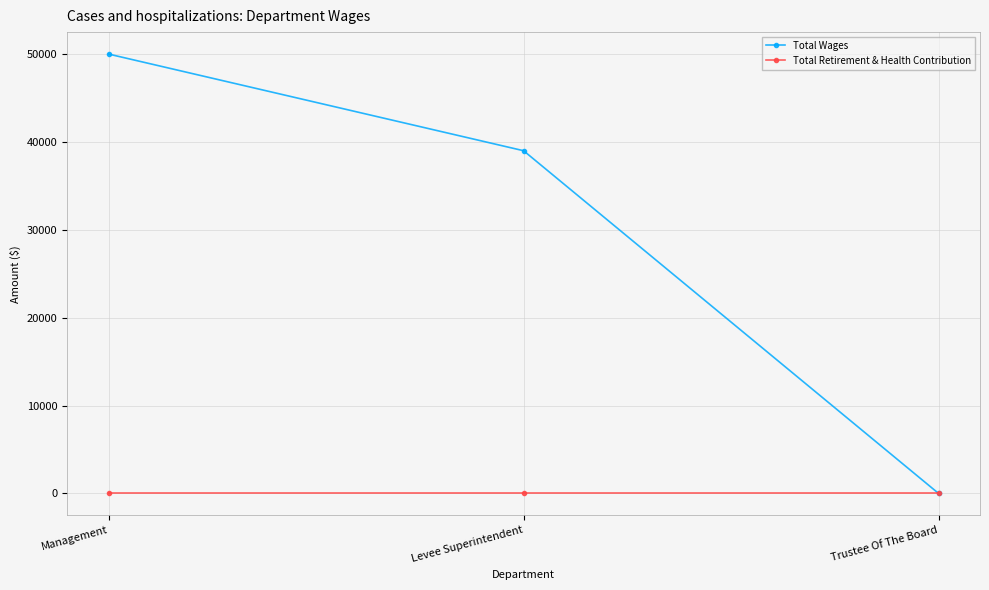

What is the highest value of the Total Wages series?

50000